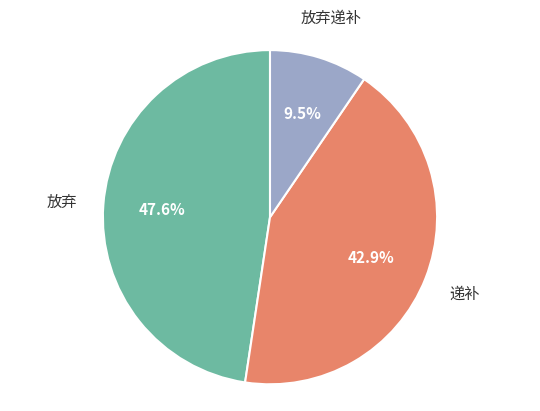

Combined, what portion of the pie is 放弃递补 and 递补?

52.4%